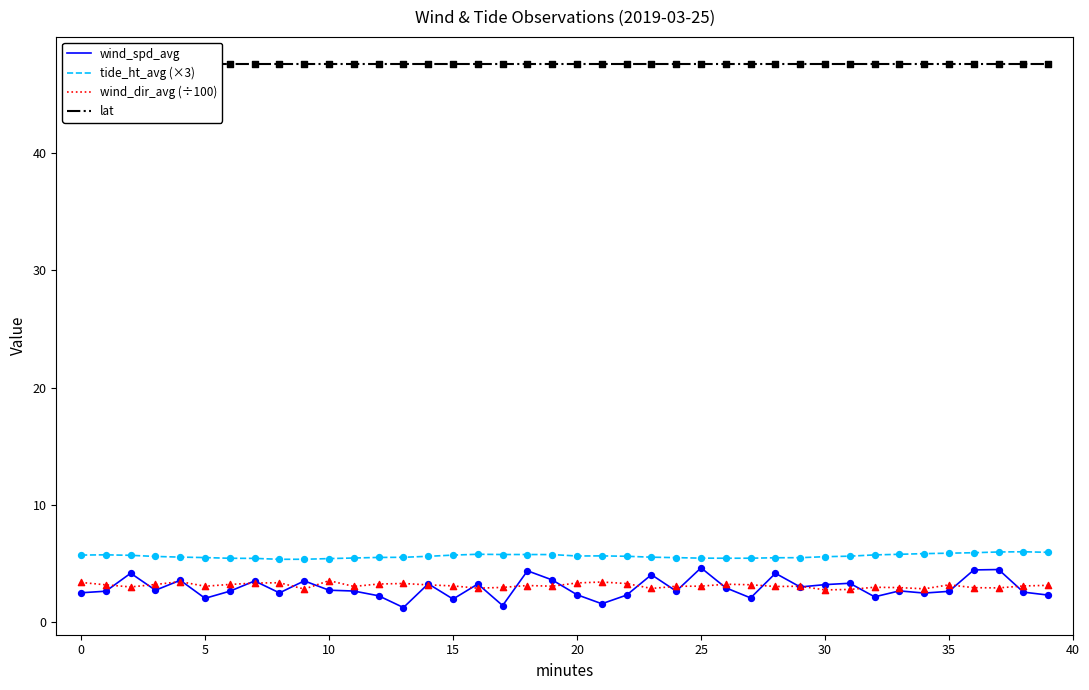

What is the total value across all series at 18?

60.9